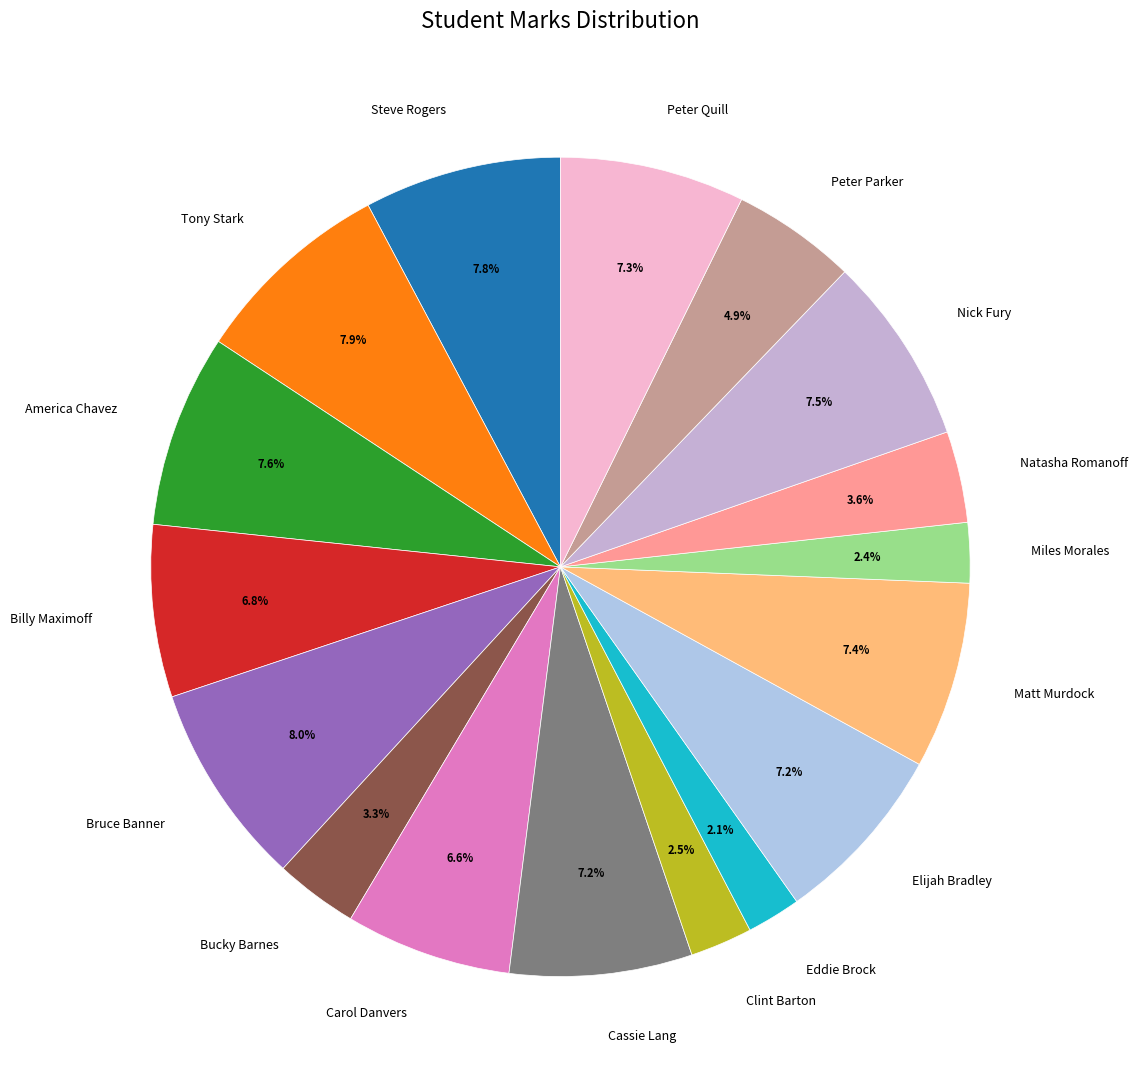

How many segments does this pie chart have?

17